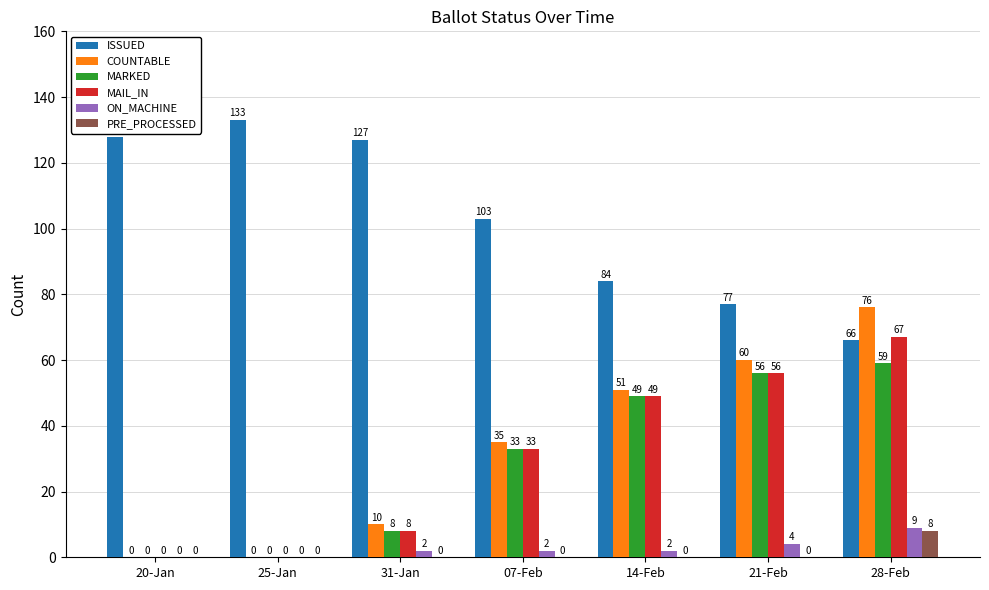

What is the approximate value of MAIL_IN at 21-Feb, to the nearest 10?

60